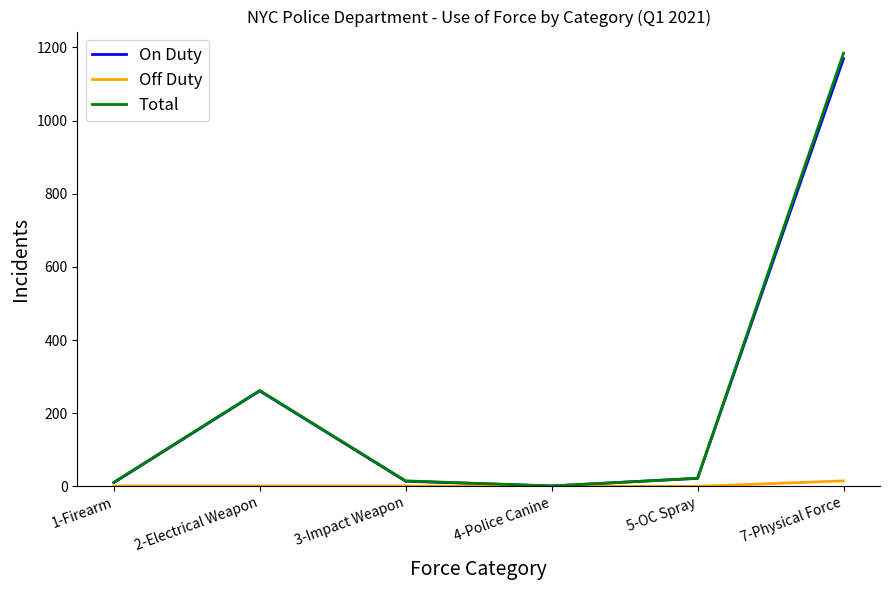

How many lines are shown in the chart?

3